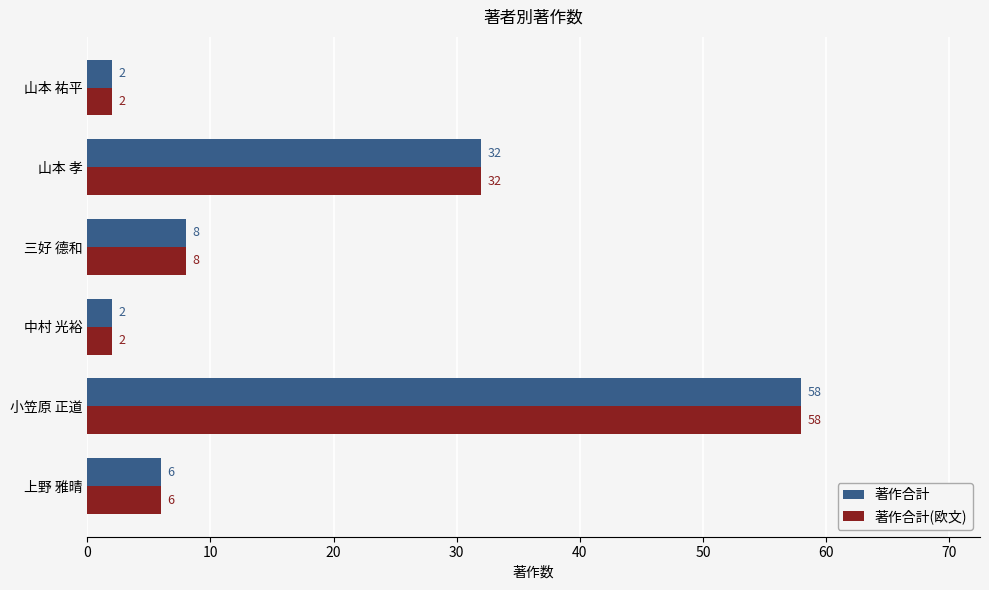

What is the sum of all 著作合計(欧文) values?

108